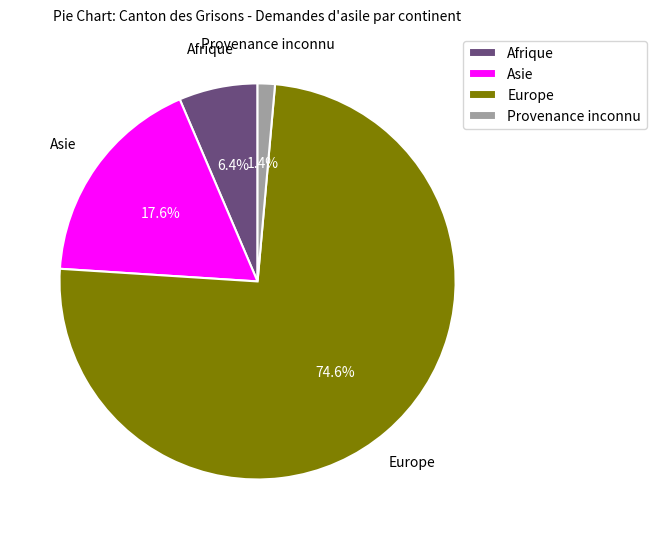

Does Provenance inconnu account for over 50% of the chart?

No